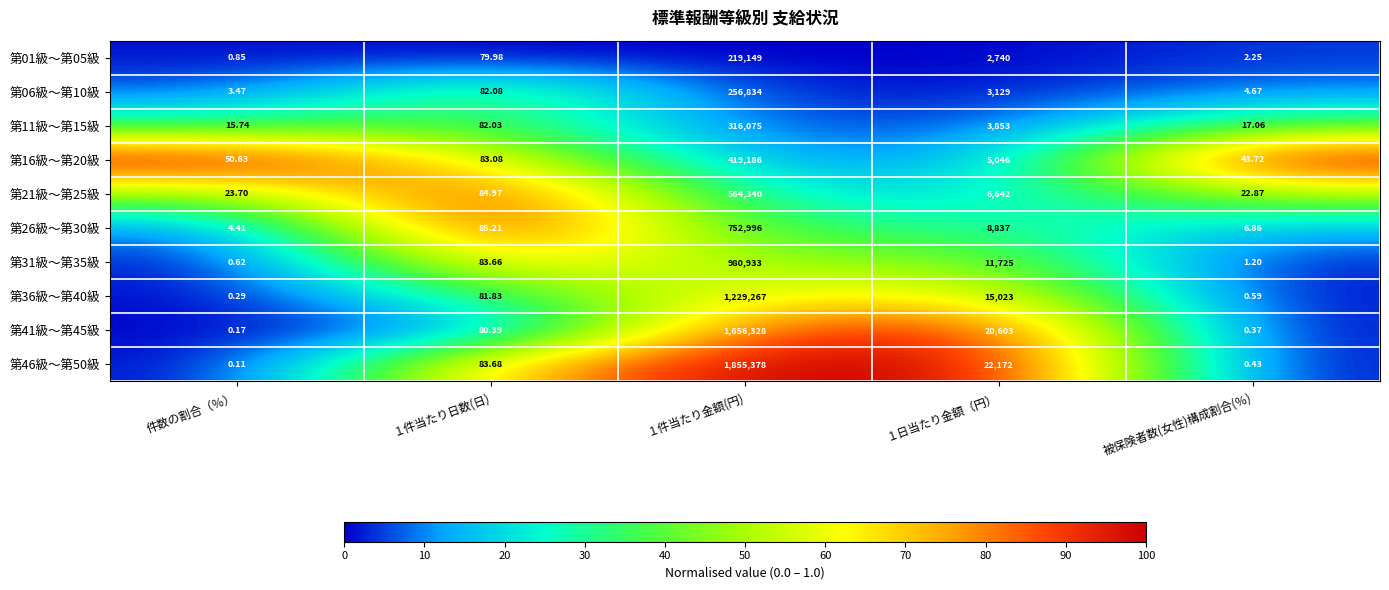

Which label corresponds to the smallest value in the chart?

件数の割合（％）